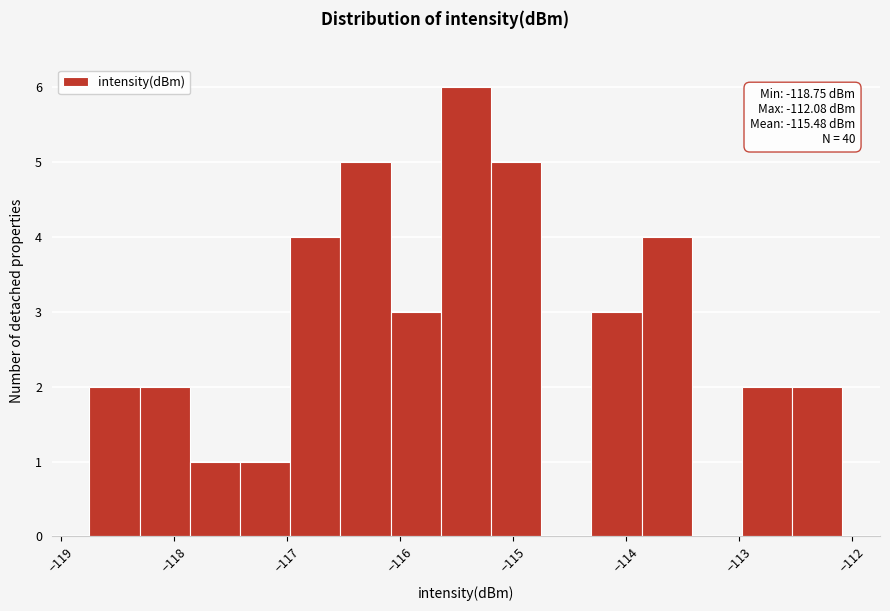

Over which range of the x-axis is the bar tallest?

-115.6 to -115.2